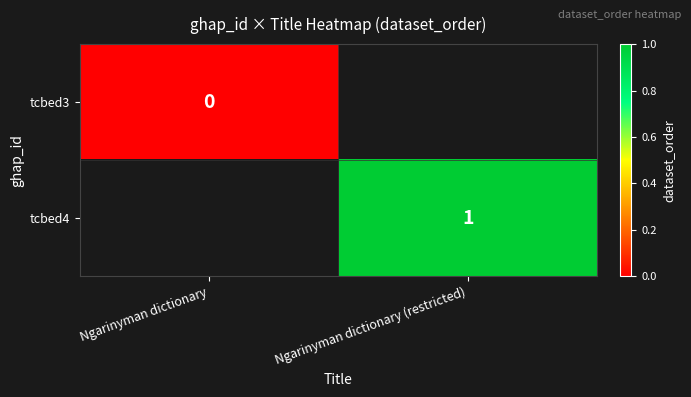

True or false: tcbed4 has a value of 1 at Ngarinyman dictionary (restricted).

True